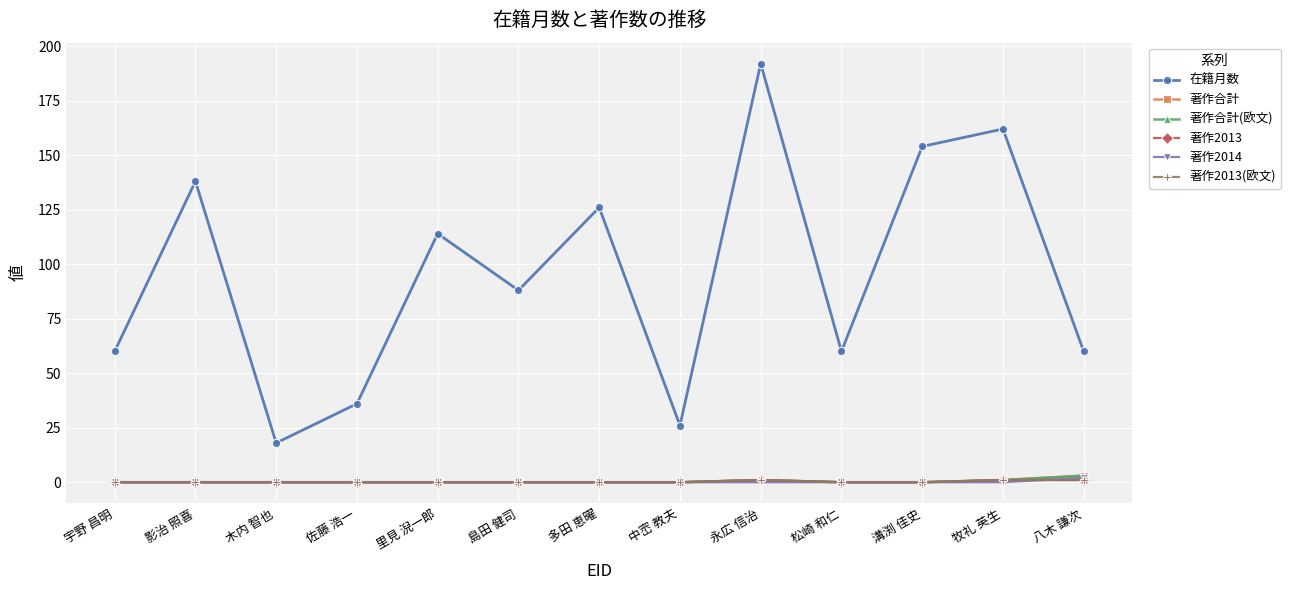

The value of 著作合計(欧文) at 溝渕 佳史 is 0. True or false?

True